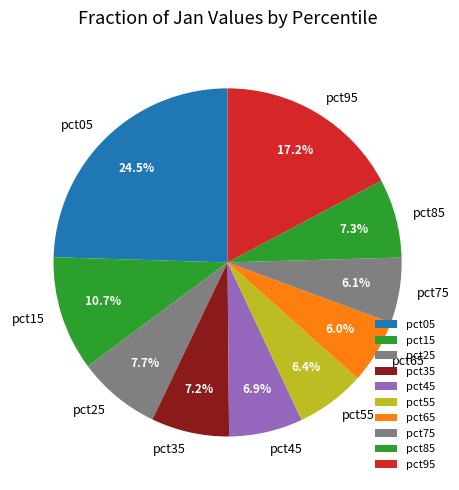

Is it true that pct35 is 16% of the pie?

False